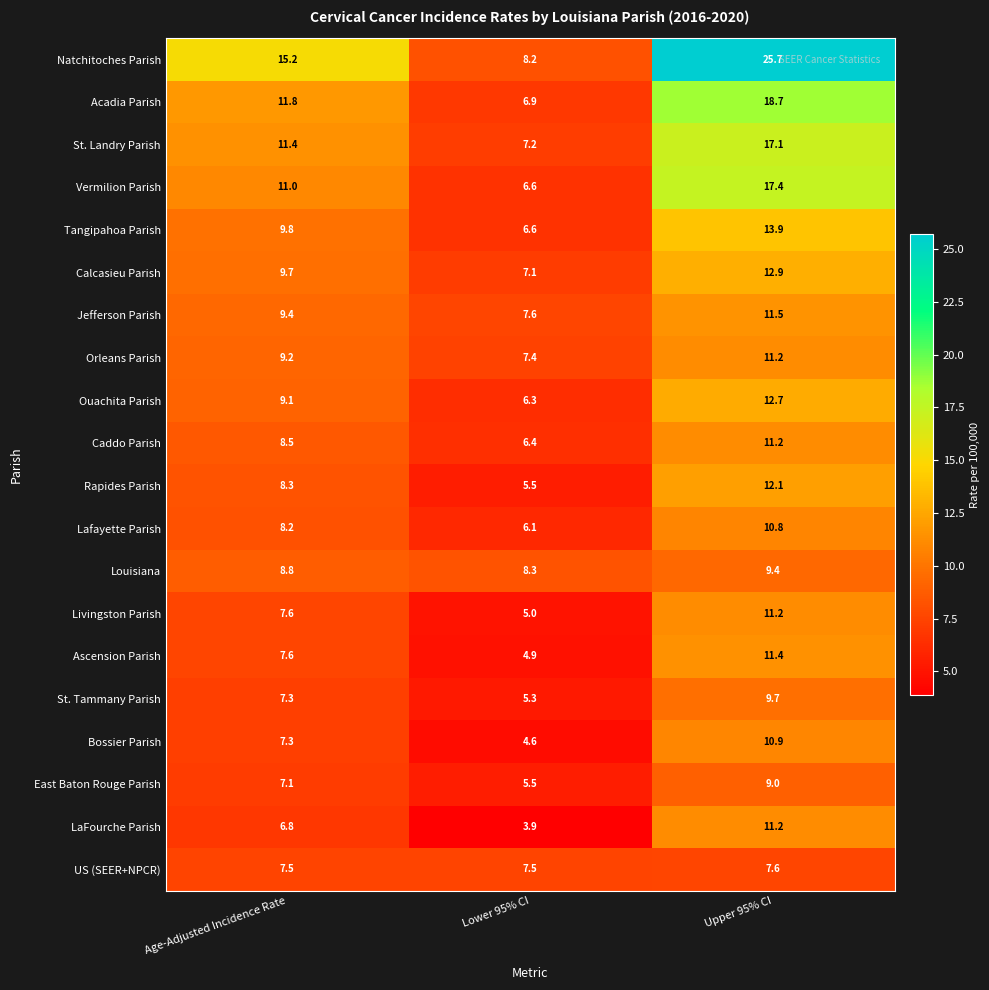

What is the total value across all series at Upper 95% CI?

255.6